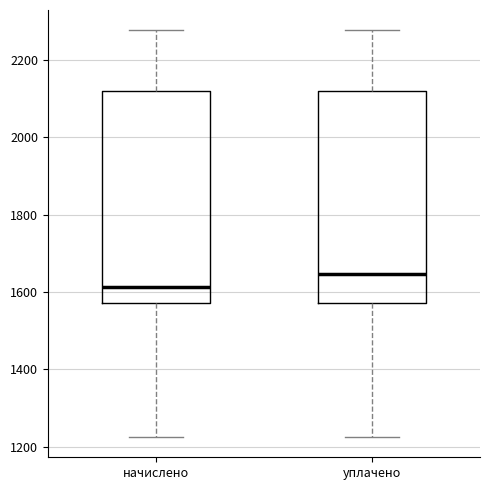

Reading left to right, transcribe this box plot: for each box, give where its median line is, the range the box spans, and where its two whiskers end, as read against the y-axis. The values are not printed on the chart, so give them approximately, as read against the axis.

начислено: median 1620, box 1580 to 2120, whiskers 1220 to 2280
уплачено: median 1640, box 1580 to 2120, whiskers 1220 to 2280